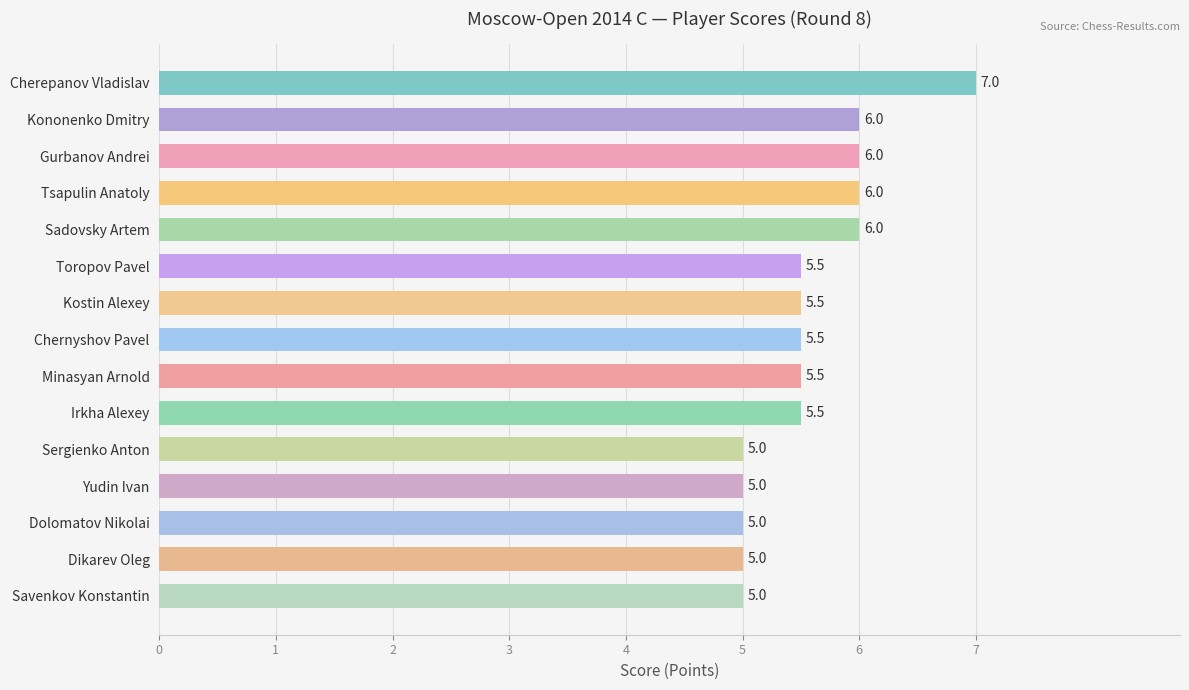

How many values are between 5 and 6?

14